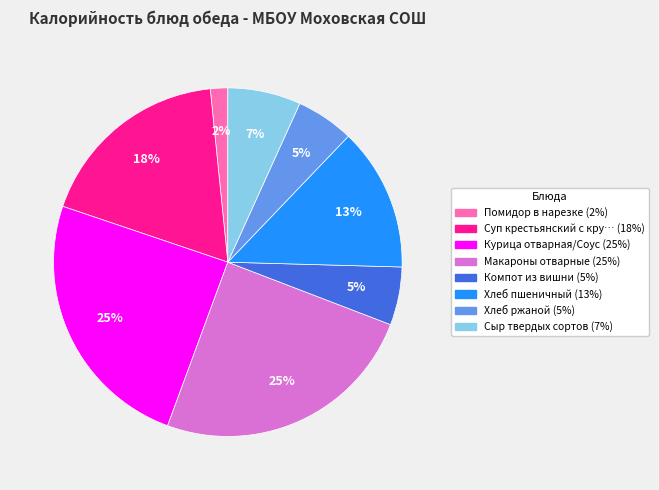

To the nearest percent, what is the difference between the largest and smallest slice percentages?

23%